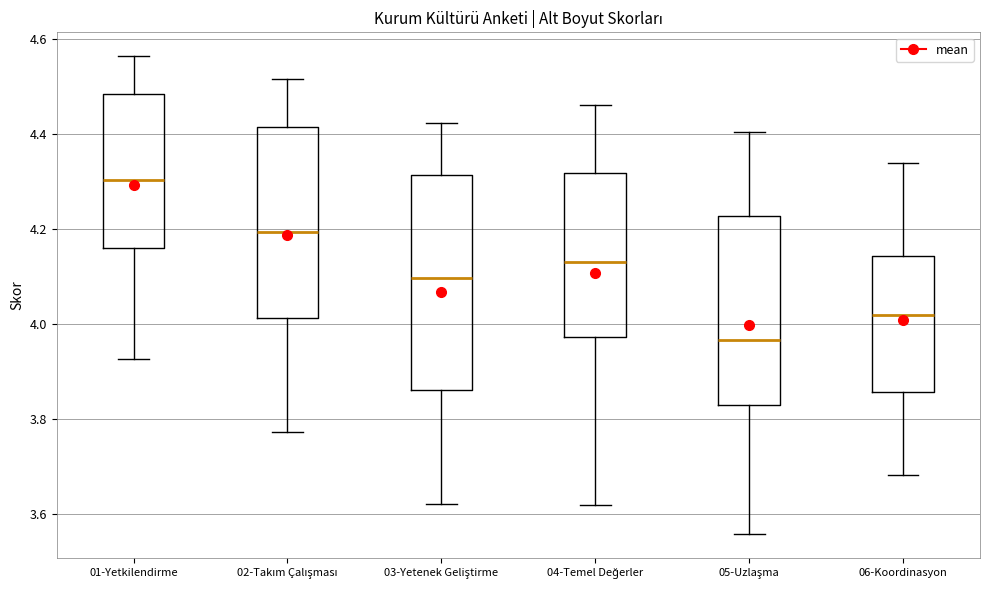

Where does the upper whisker of the box for 05-Uzlaşma end on the y-axis? The values are not printed on the chart, so give them approximately, as read against the axis.

4.40